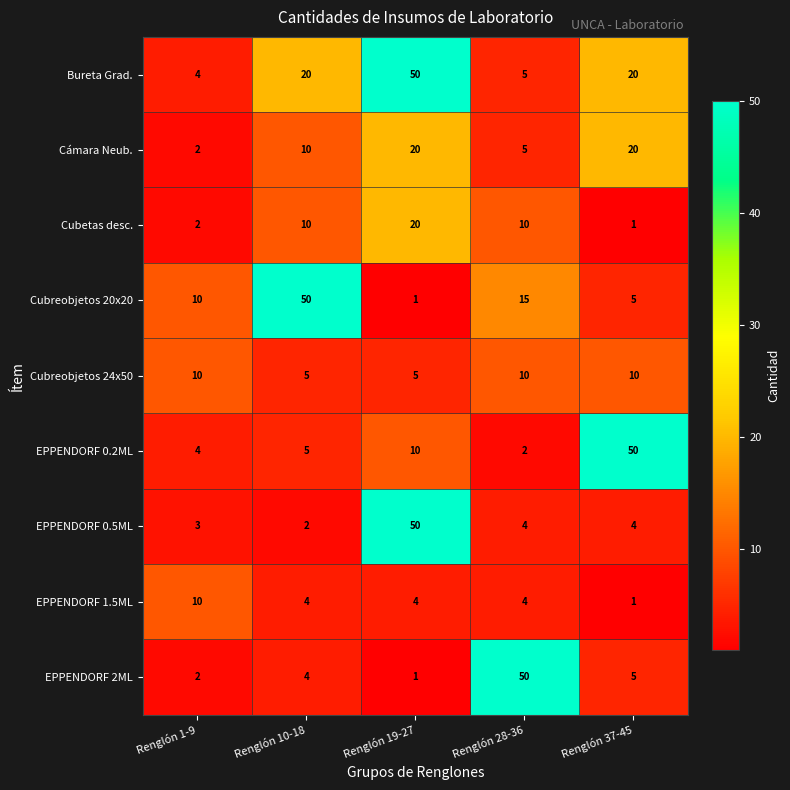

What is the difference between the second highest and minimum values in the Cámara Neub. series?

18